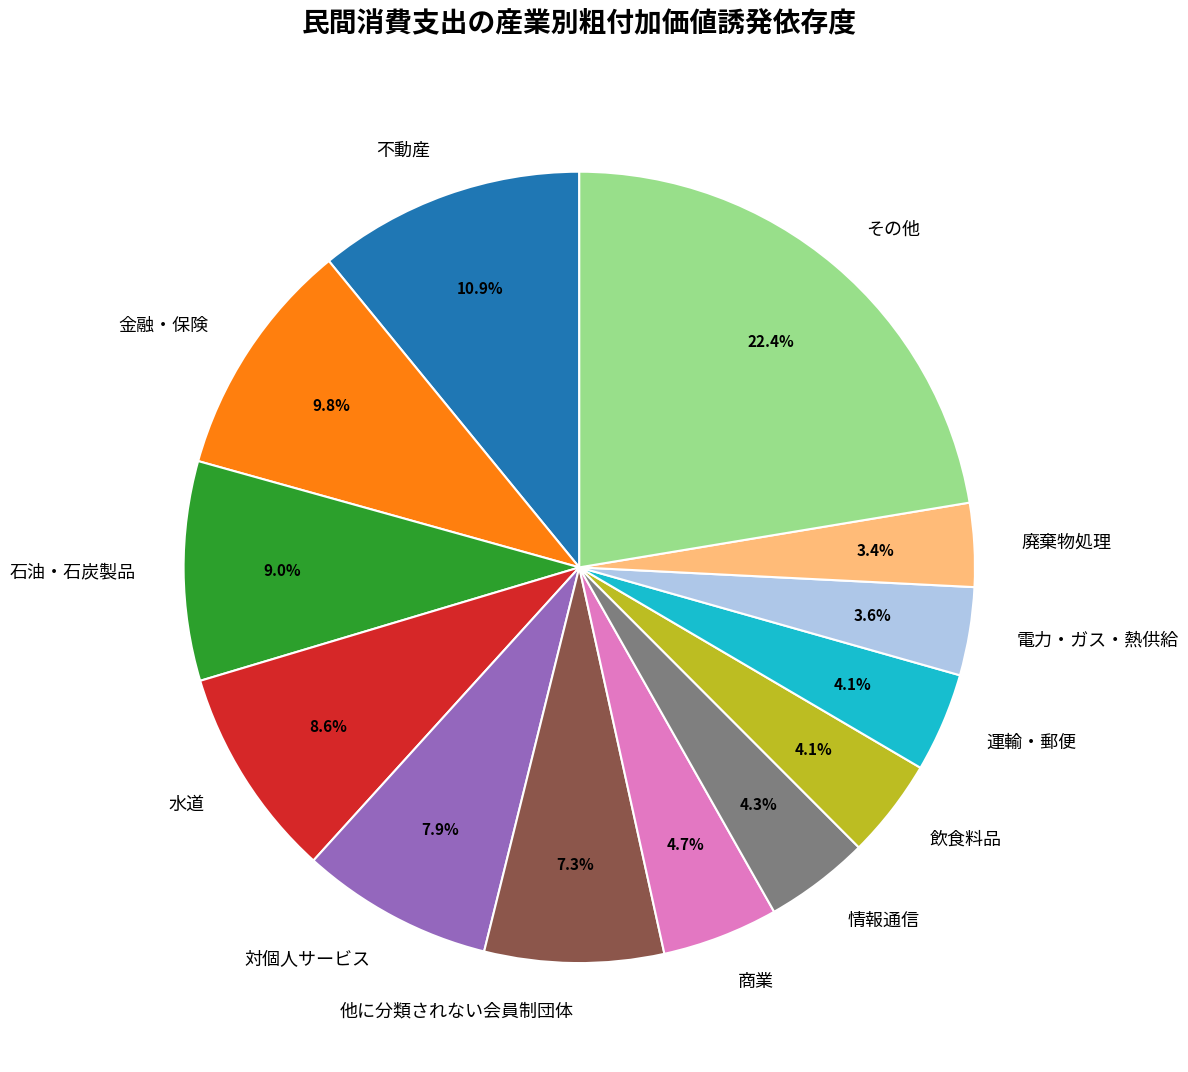

Combined, do 運輸・郵便 and 他に分類されない会員制団体 account for over 50%?

No